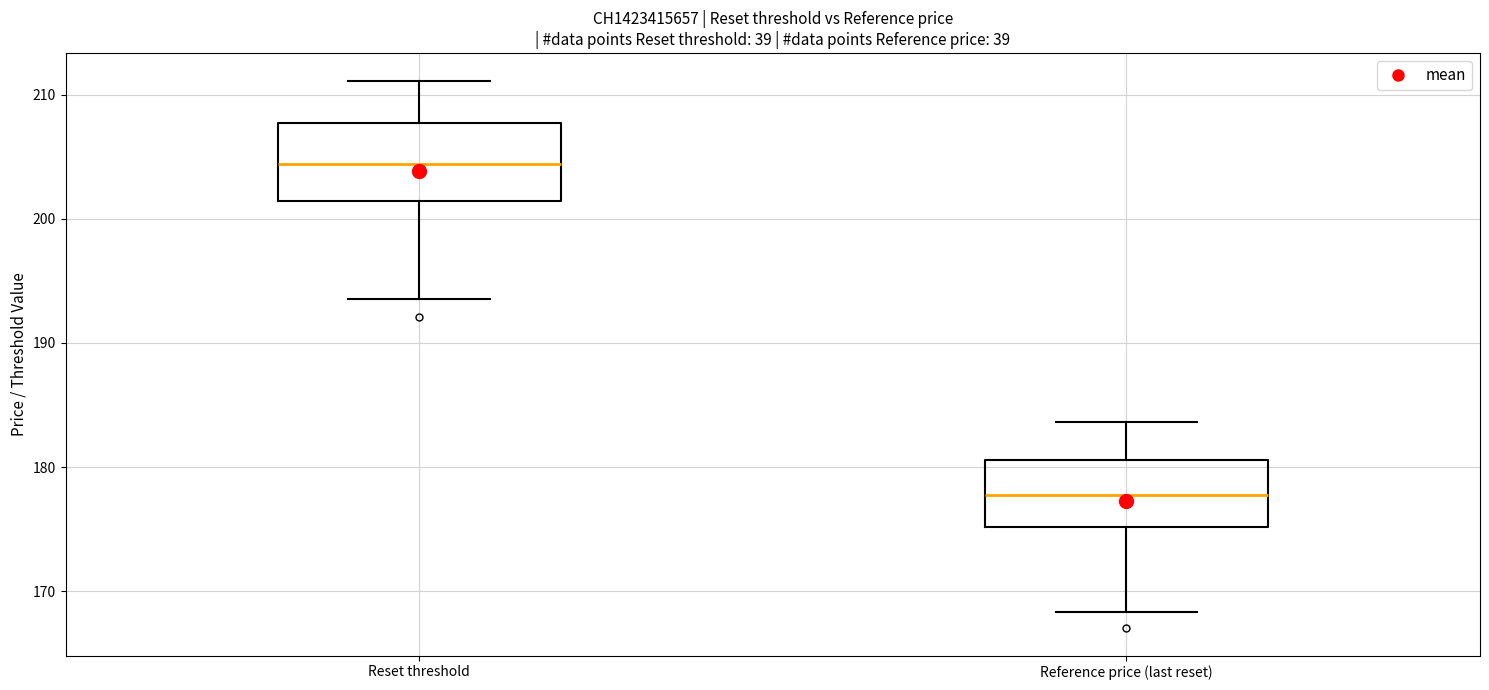

Which box's median line is the lowest?

Reference price (last reset)